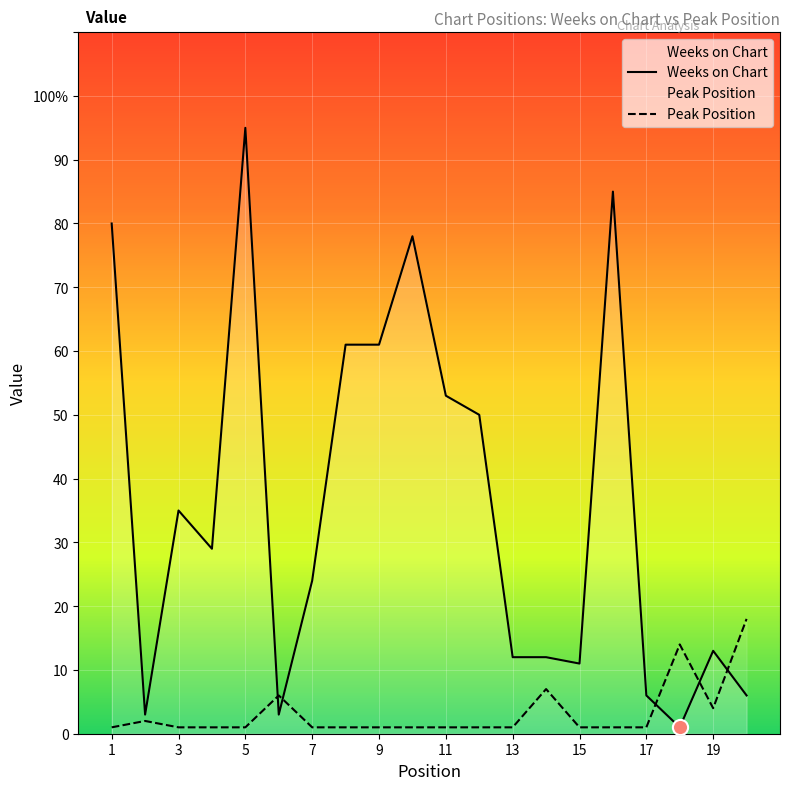

At how many categories does at least one series exceed 84?

2